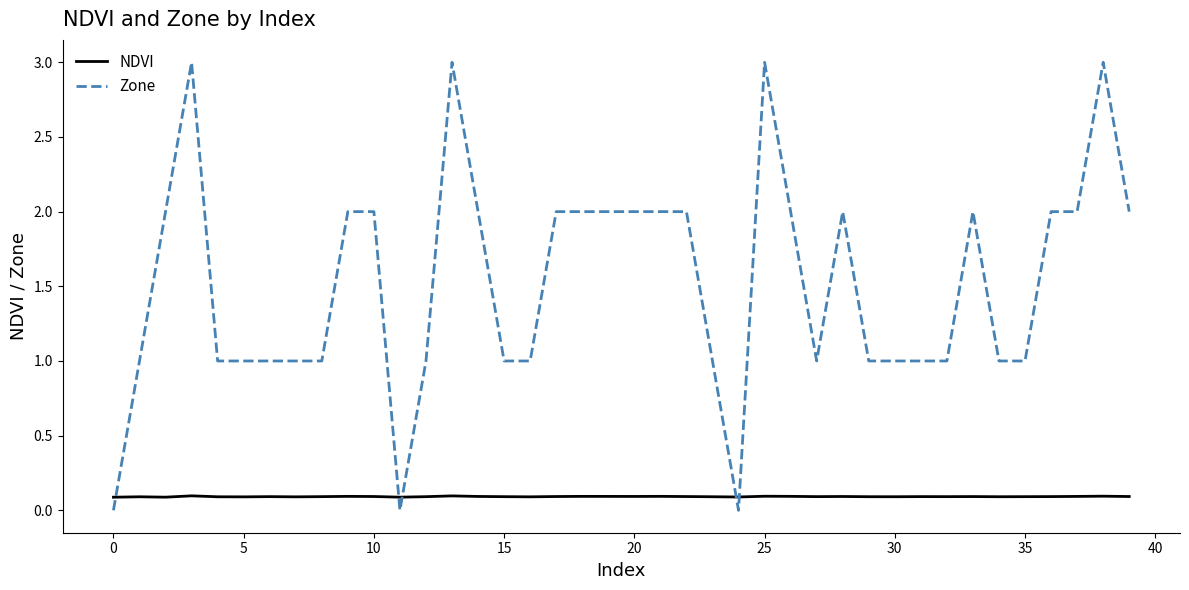

Which series has the largest total across all categories?

Zone